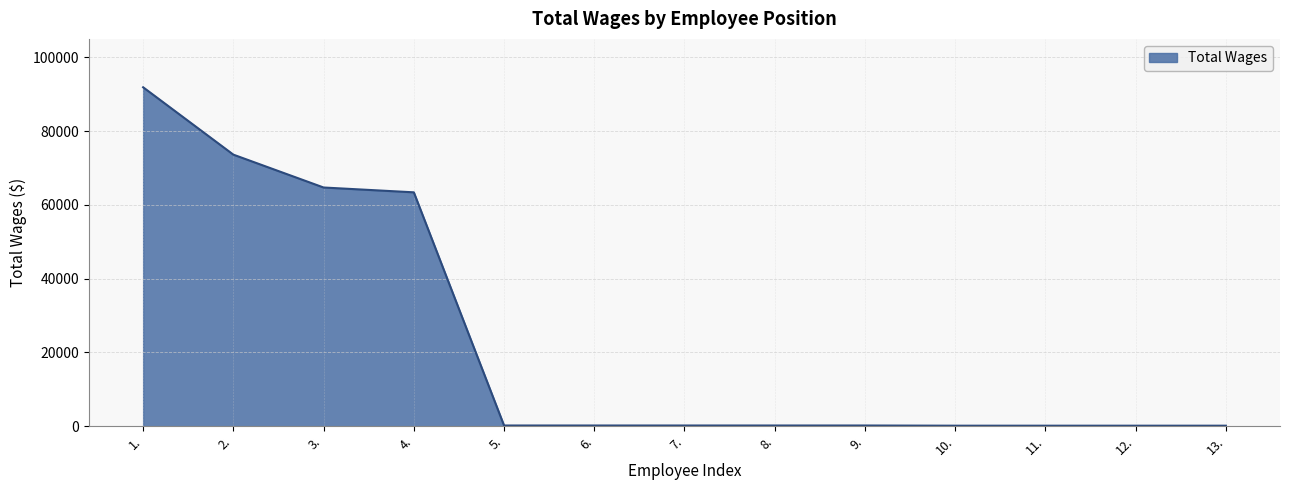

Is it true that the value at 4. is 63409?

True